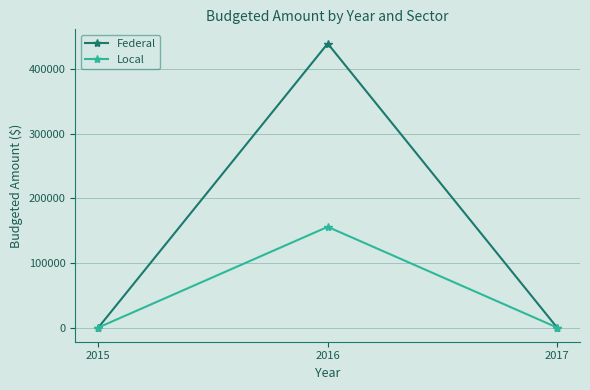

The value of Federal at 2017 is 179743. True or false?

False